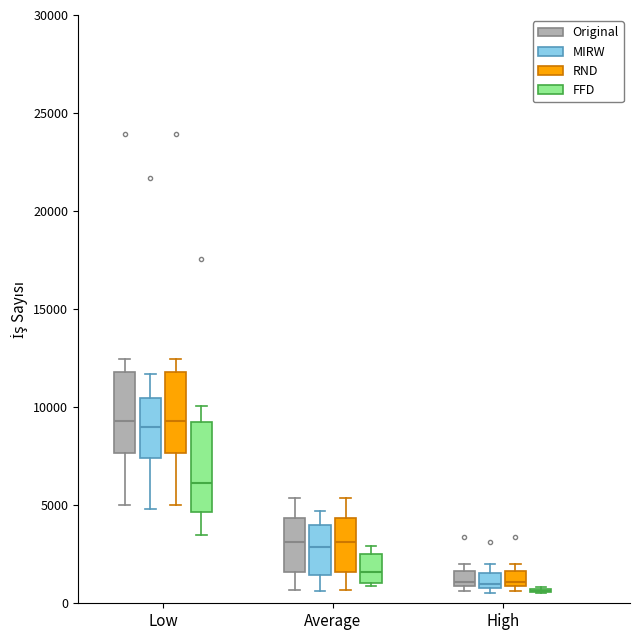

Where is the lower edge of the box for Low (MIRW) on the y-axis? The values are not printed on the chart, so give them approximately, as read against the axis.

7500